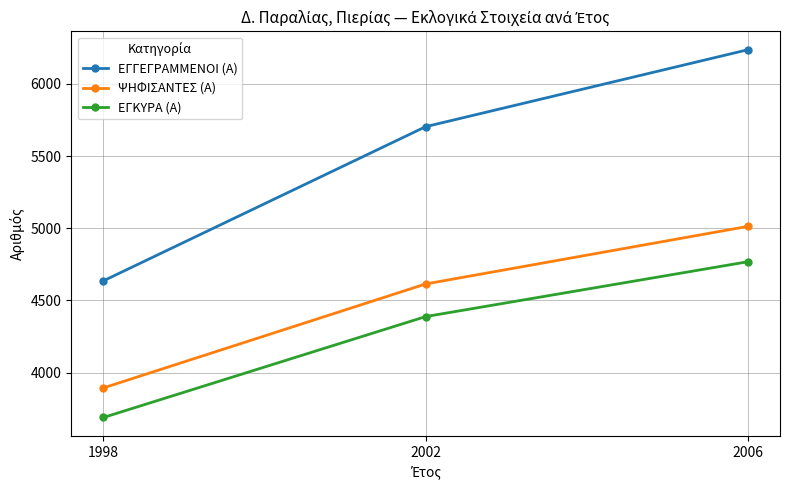

What is the difference between the maximum and second lowest values in the ΨΗΦΙΣΑΝΤΕΣ (Α) series?

399